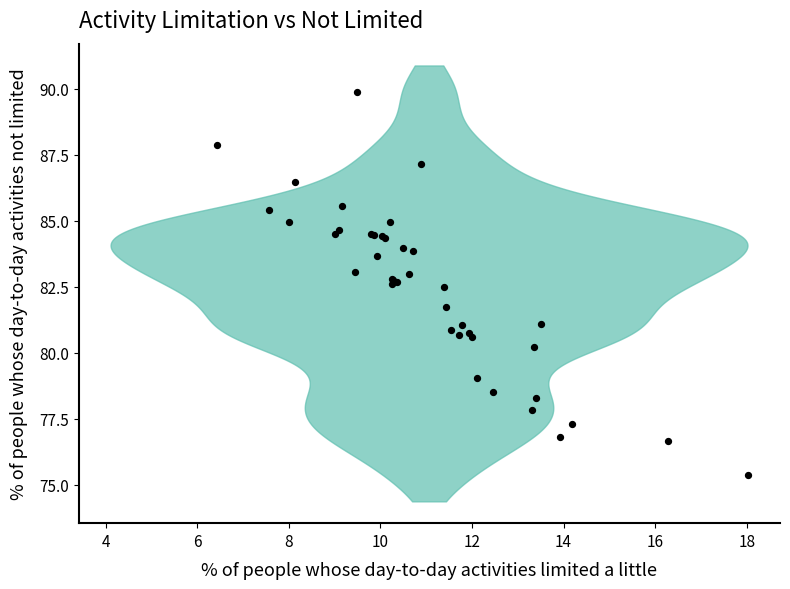

What Y value in the scatter plot is closest to 82?

81.7